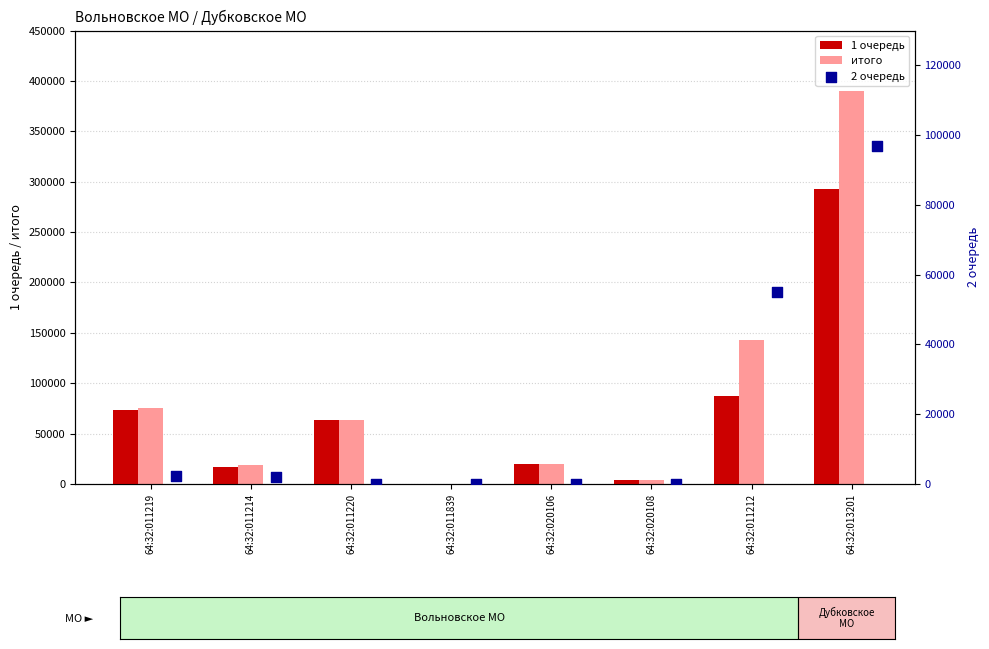

What are all the series names shown in the legend?

1 очередь, итого, 2 очередь